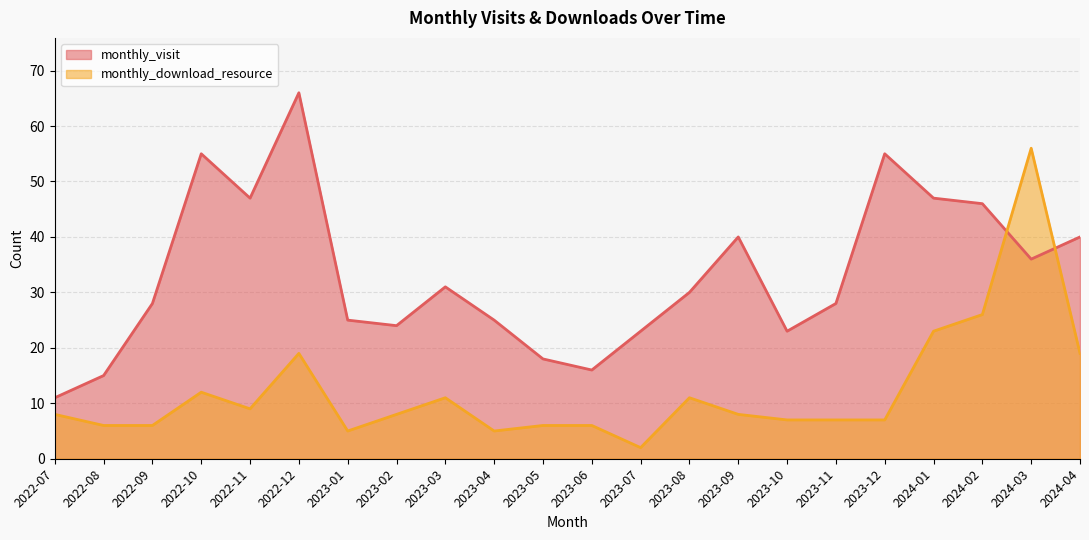

Where does the monthly_download_resource series first go above 8?

2022-10